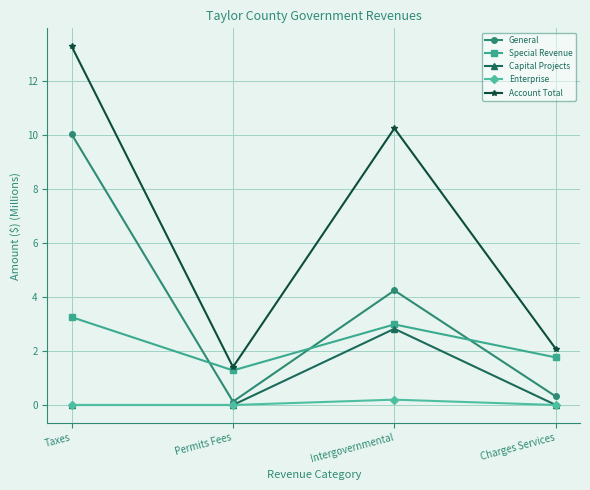

The value of Special Revenue at Taxes is 3.3. True or false?

True